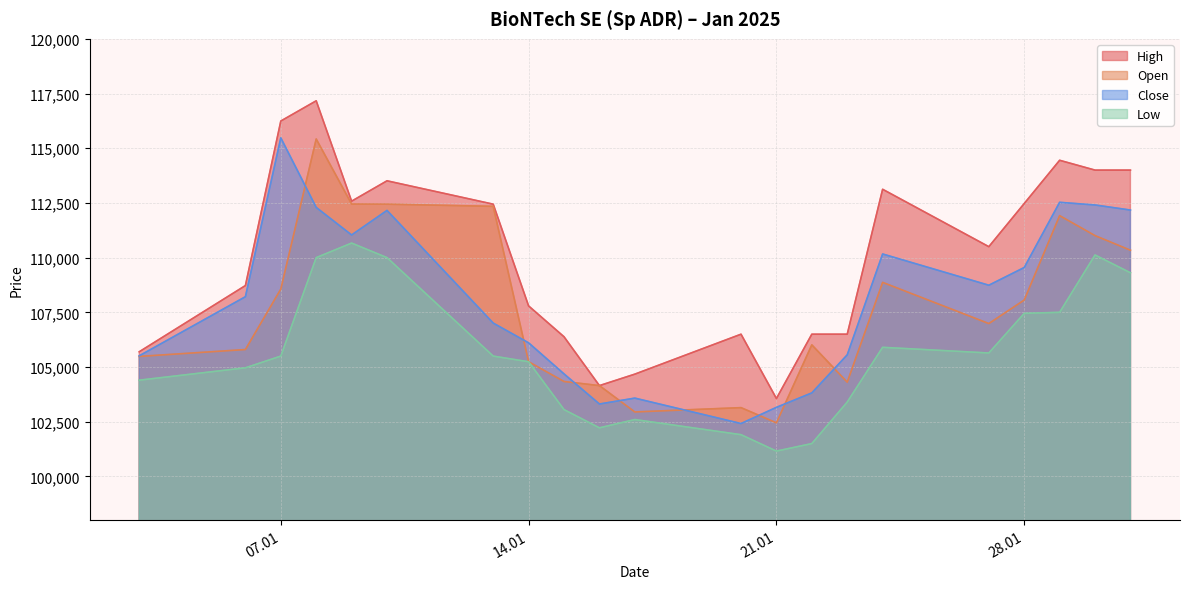

How many values in the Low series exceed 105499?

10